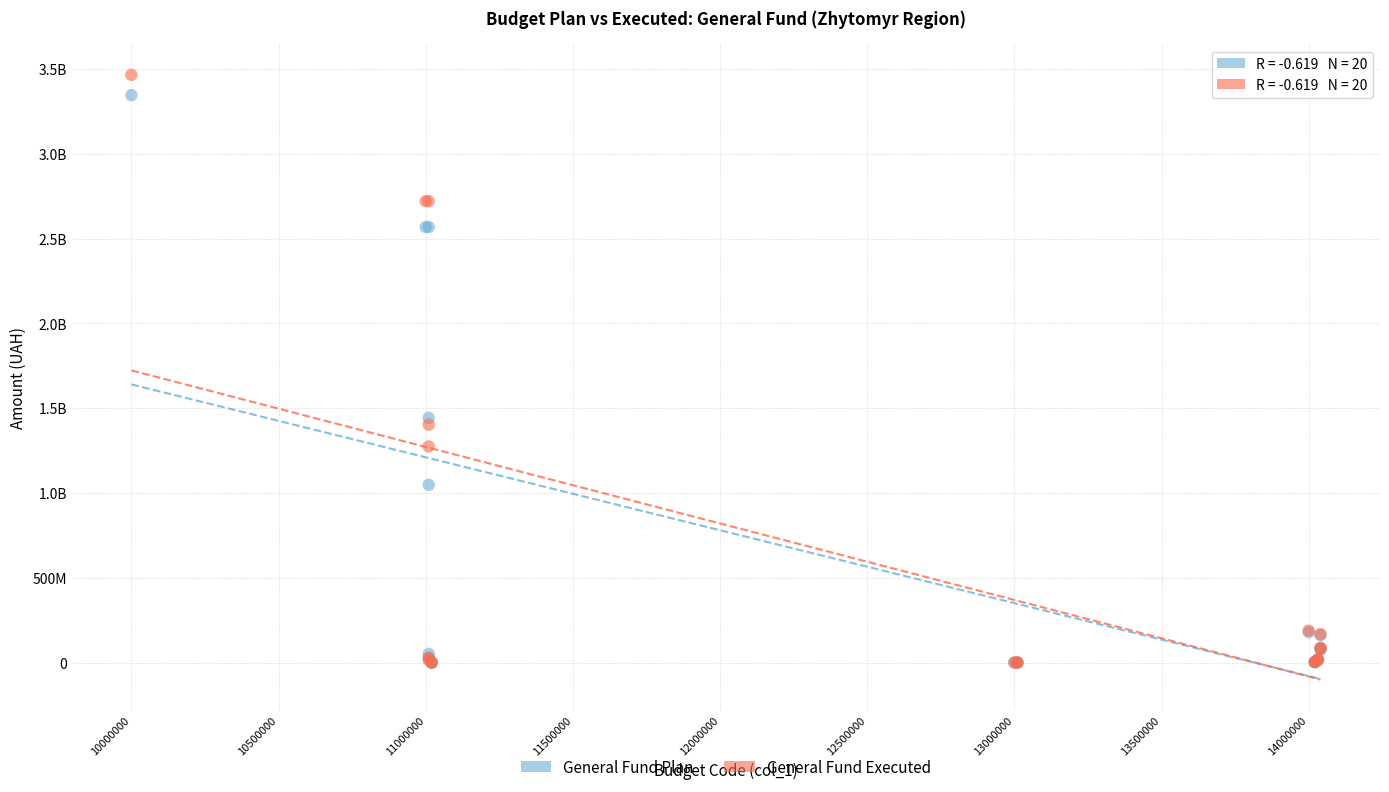

What are all the series names shown in the legend?

General Fund Plan, General Fund Executed